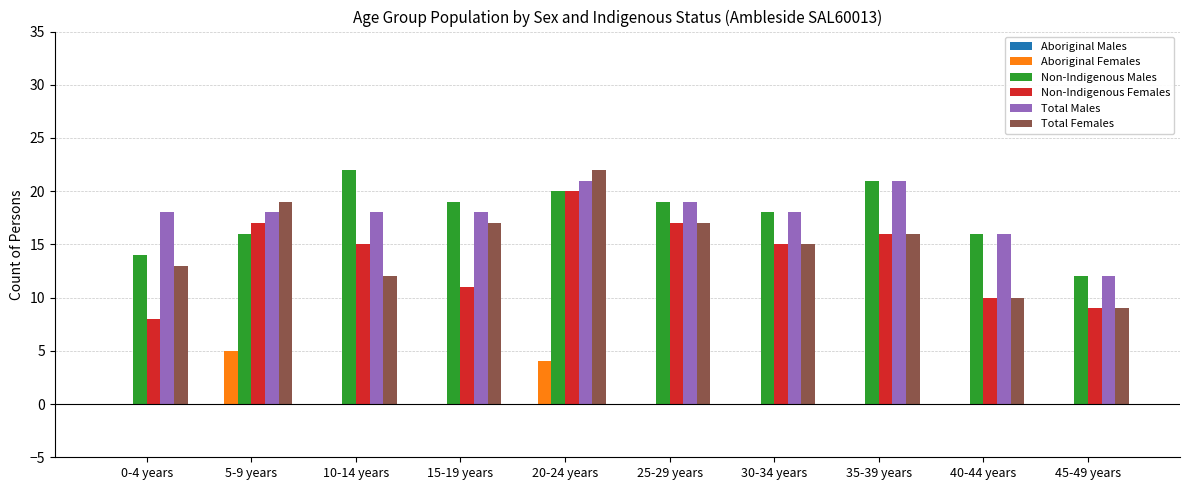

How many Aboriginal Females values are between 0 and 1?

8